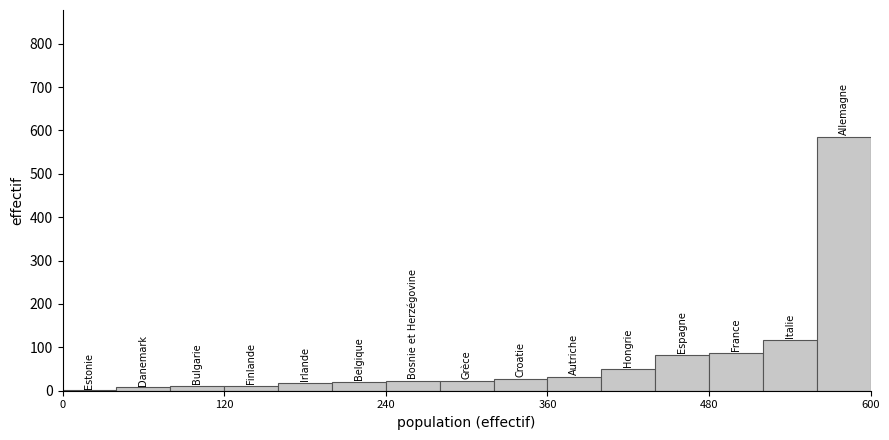

Around what value on the x-axis is the tallest bar? Give the approximate position of its centre, as read against the axis.

580